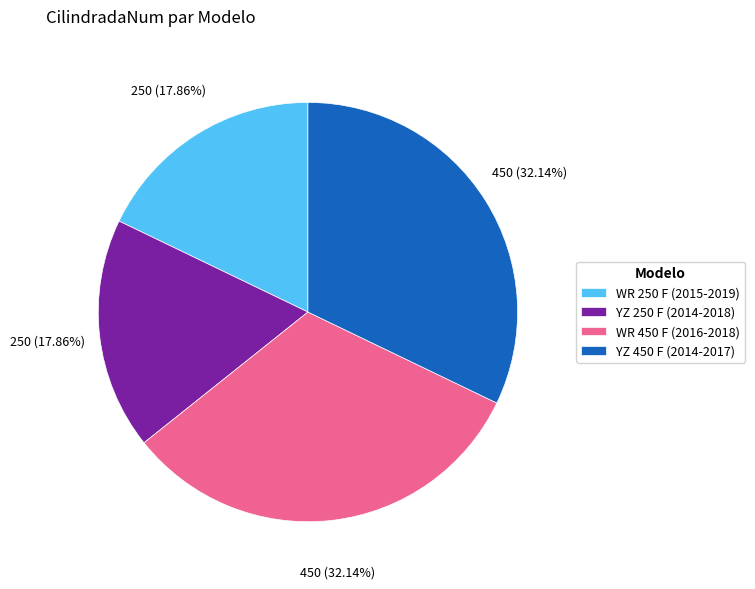

How many slices are in this pie chart?

4